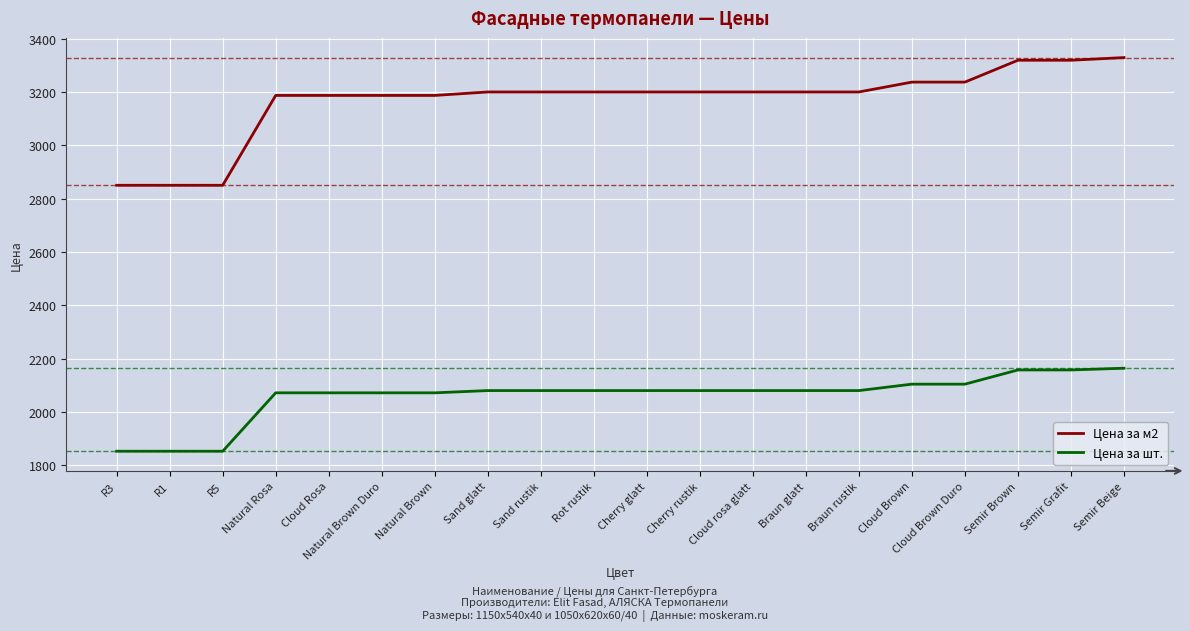

What is the difference between the maximum and minimum values in the Цена за м2 series?

479.0